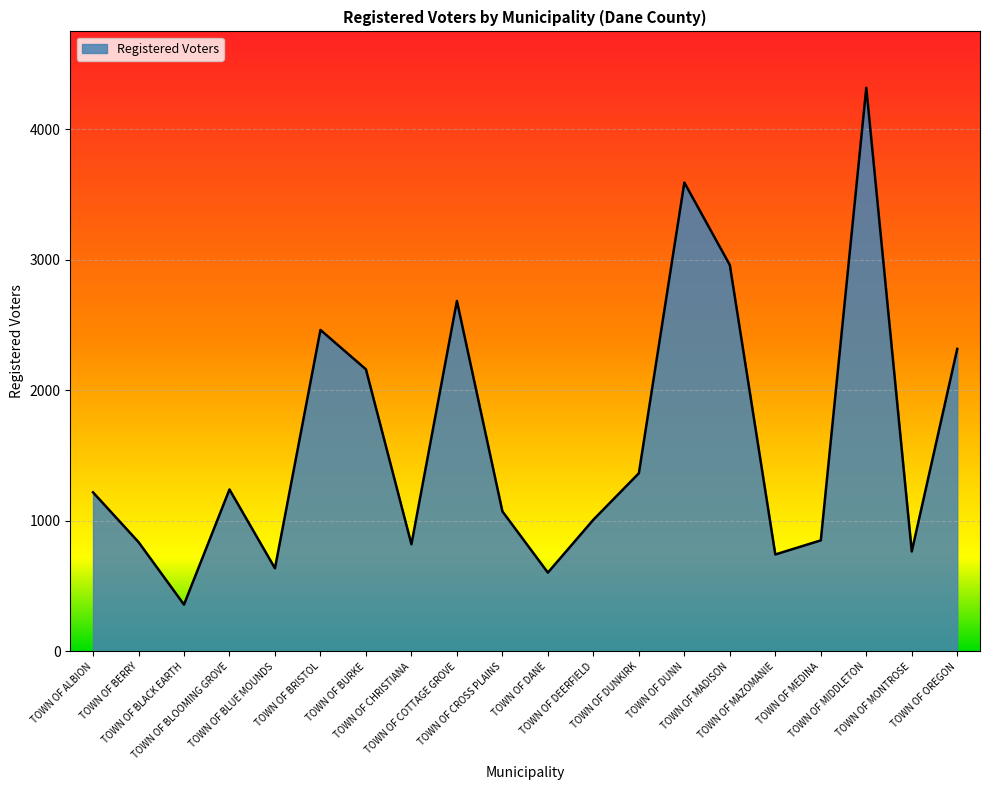

Which has a higher value, TOWN OF MEDINA or TOWN OF MAZOMANIE?

TOWN OF MEDINA